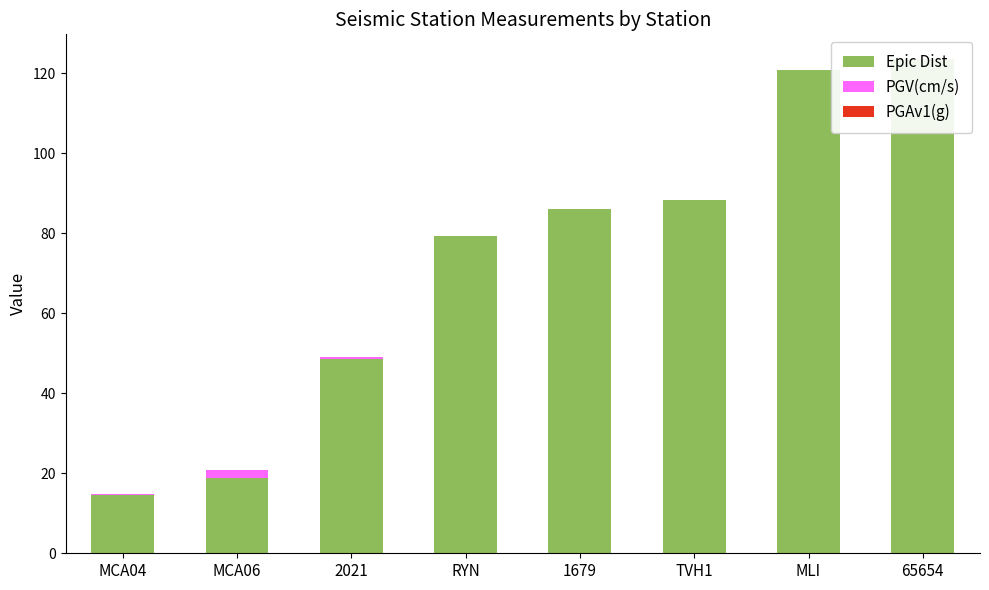

At which label does PGAv1(g) reach its peak?

MCA06